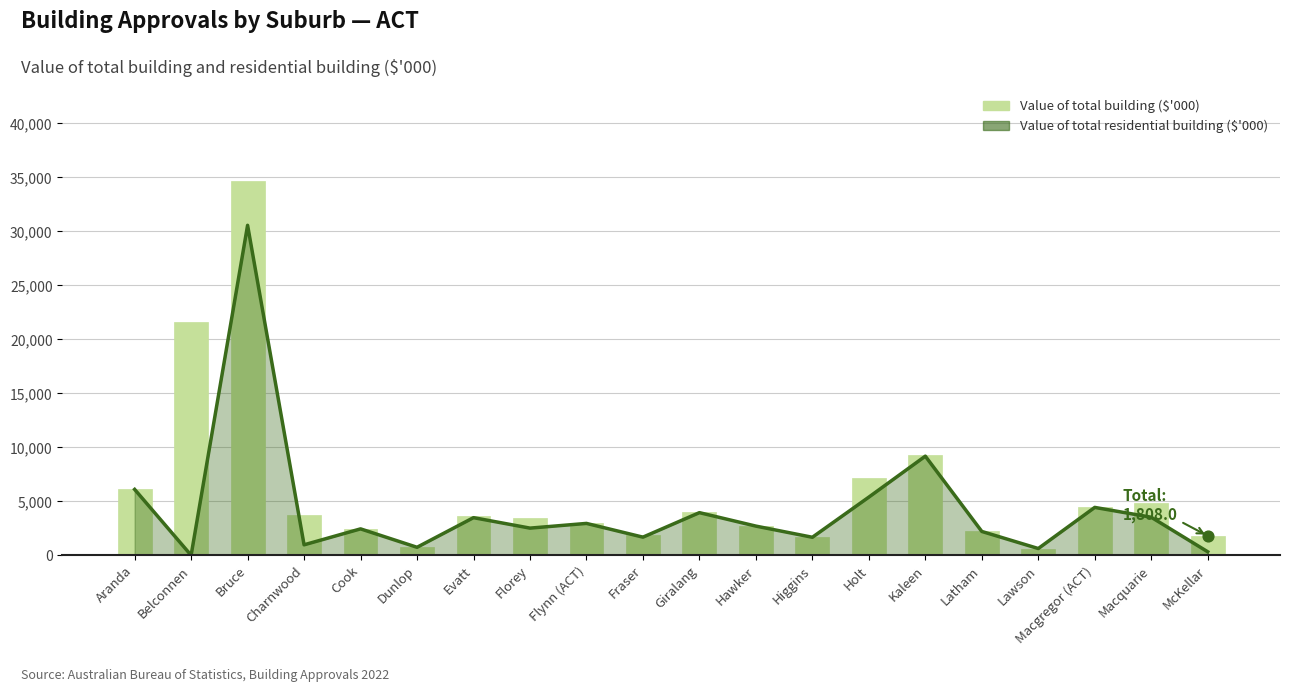

What is the change in value from Hawker to Macquarie?

+2111.1